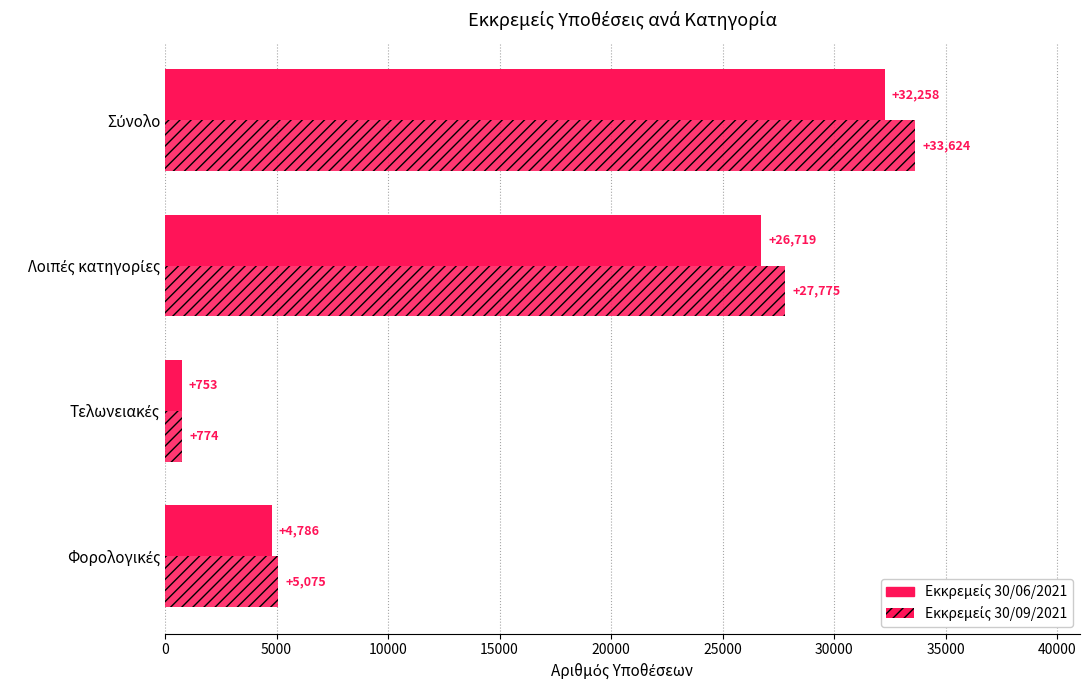

List the series in order of their peak value, highest first.

Εκκρεμείς 30/09/2021, Εκκρεμείς 30/06/2021